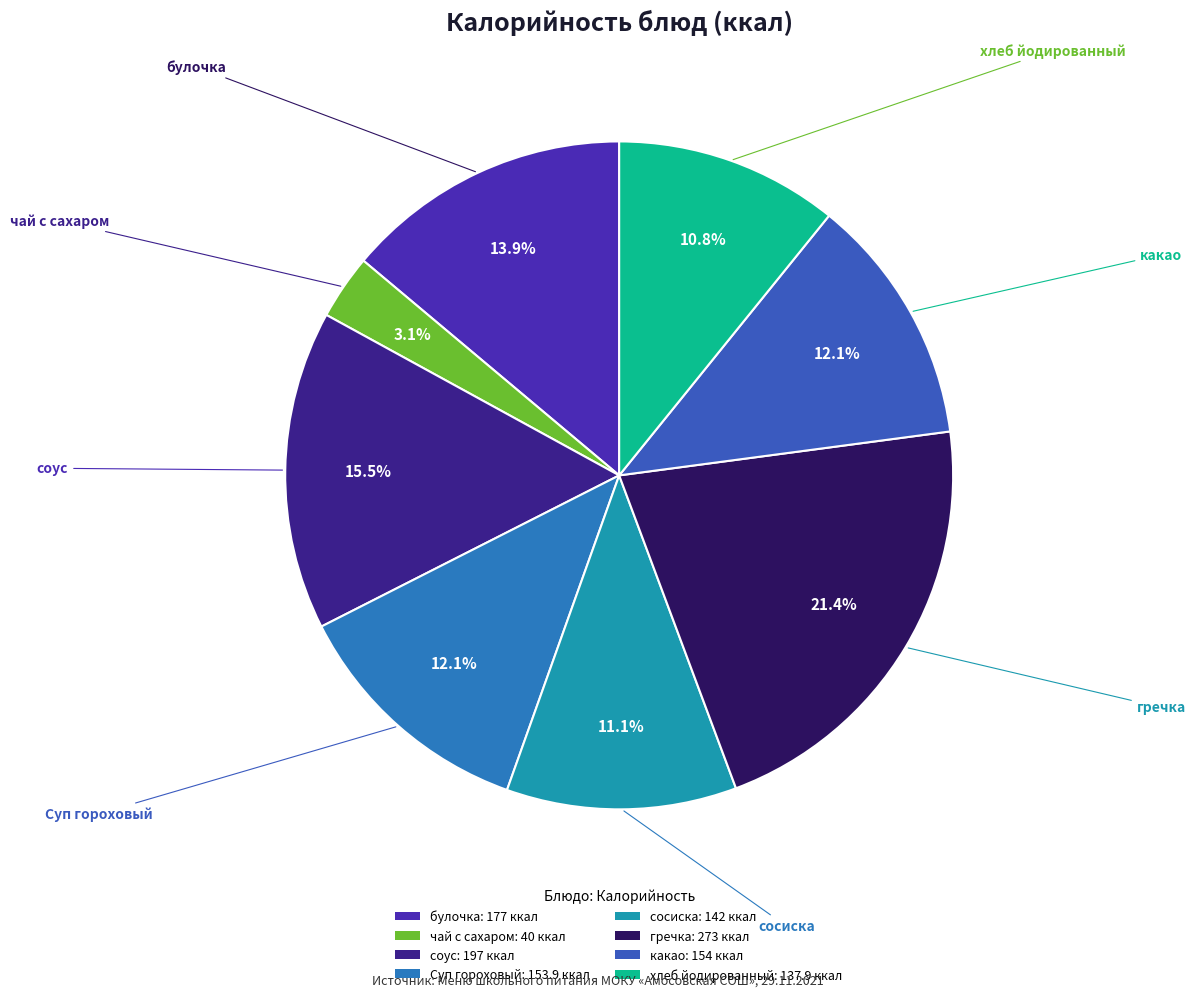

Combined, do соус and сосиска account for over 50%?

No